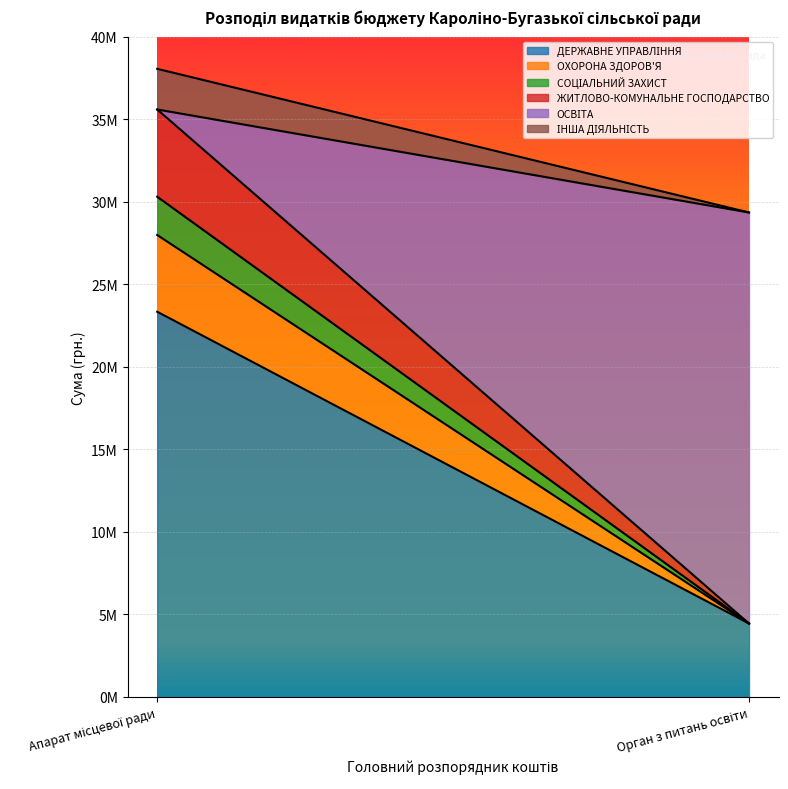

What is the highest value of the ОХОРОНА ЗДОРОВ'Я series?

4648500